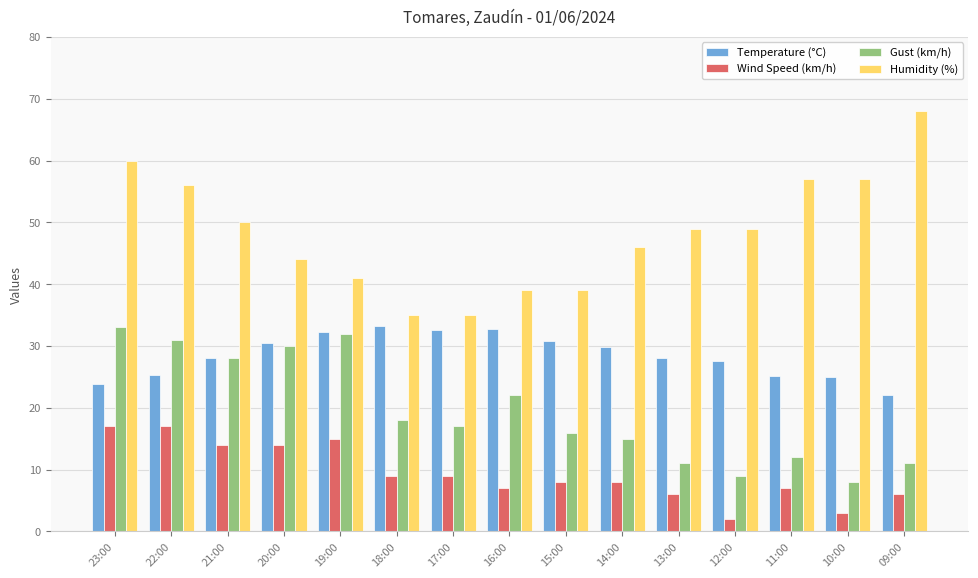

What is the sum of all Gust (km/h) values?

293.0